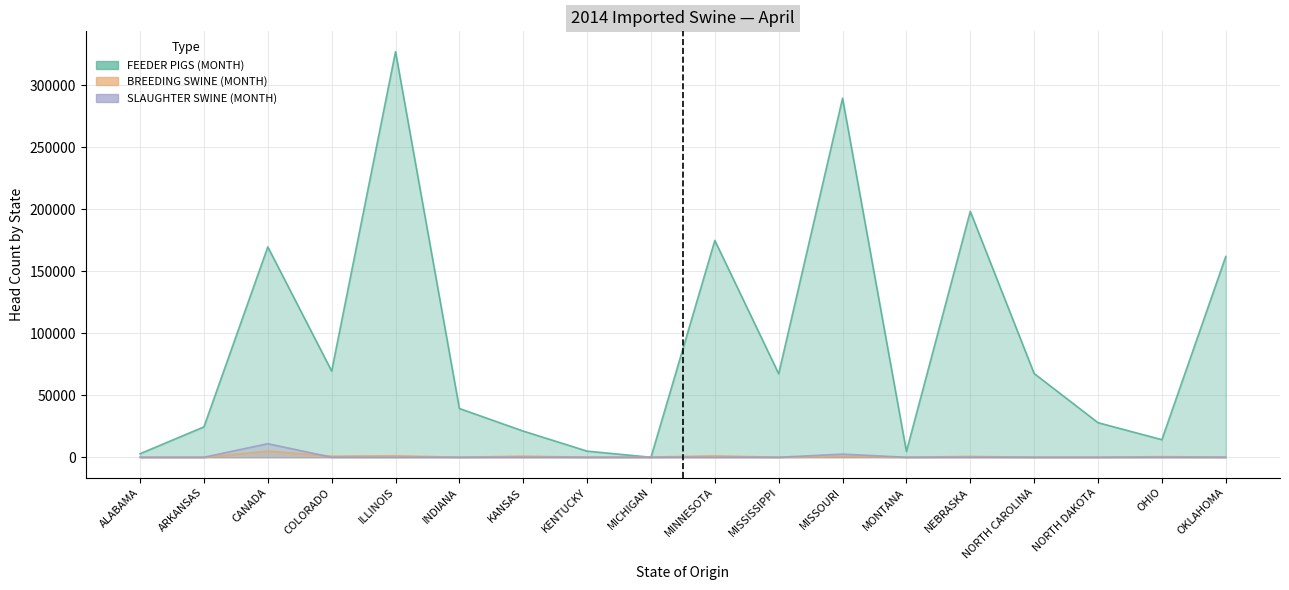

Is it true that FEEDER PIGS (MONTH) equals 2854 at ALABAMA?

True